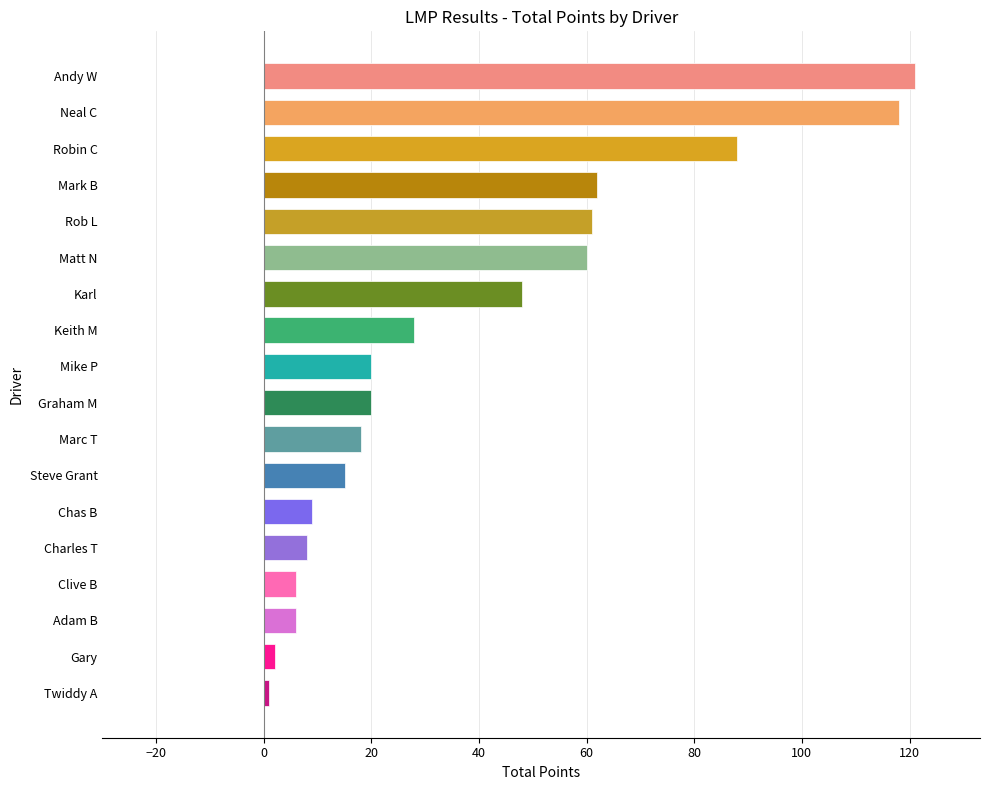

Is it true that the value at Matt N is 60?

True